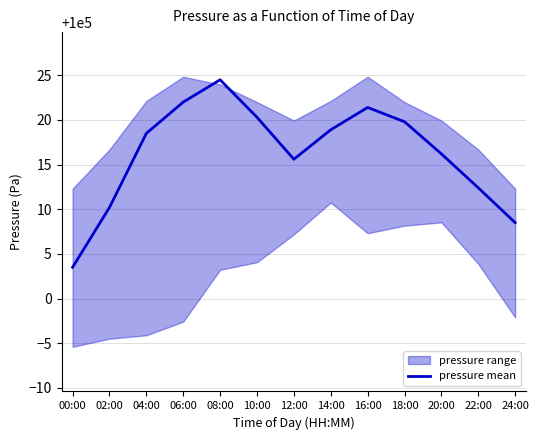

Reading right to left, what are all the values shown in this chart?

24:00=100008.5	22:00=100012.4	20:00=100016.2	18:00=100019.8	16:00=100021.4	14:00=100018.9	12:00=100015.6	10:00=100020.3	08:00=100024.5	06:00=100022.0	04:00=100018.5	02:00=100010.2	00:00=100003.5